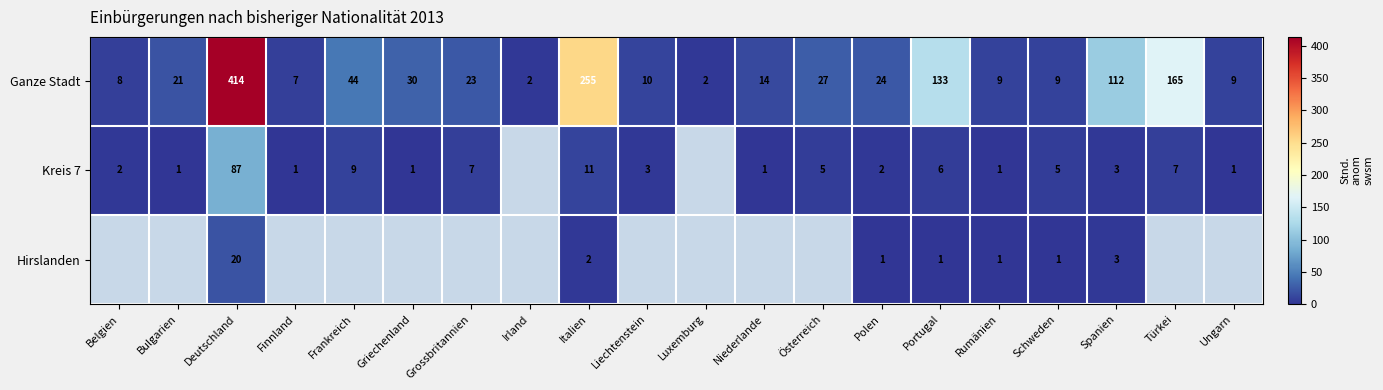

At which label does Ganze Stadt first exceed 23?

Deutschland